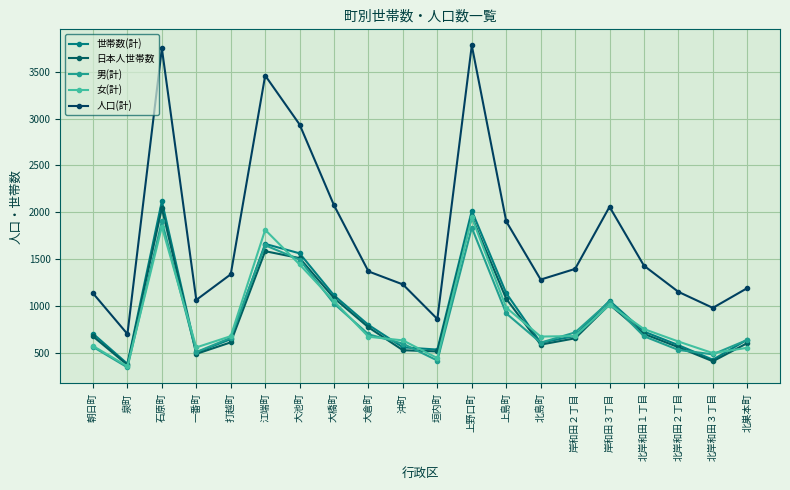

Which series has the widest spread of values?

人口(計)